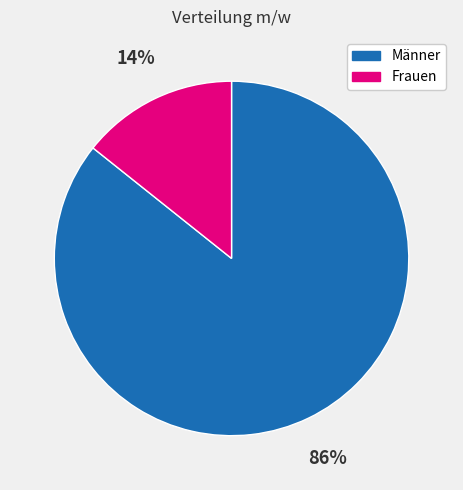

How many slices are in this pie chart?

2